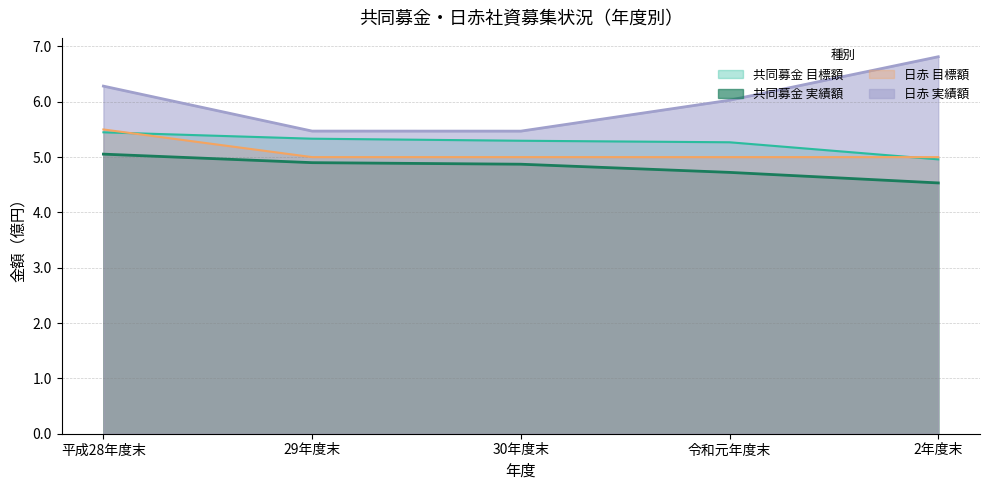

What is the minimum value shown in the chart?

4.5